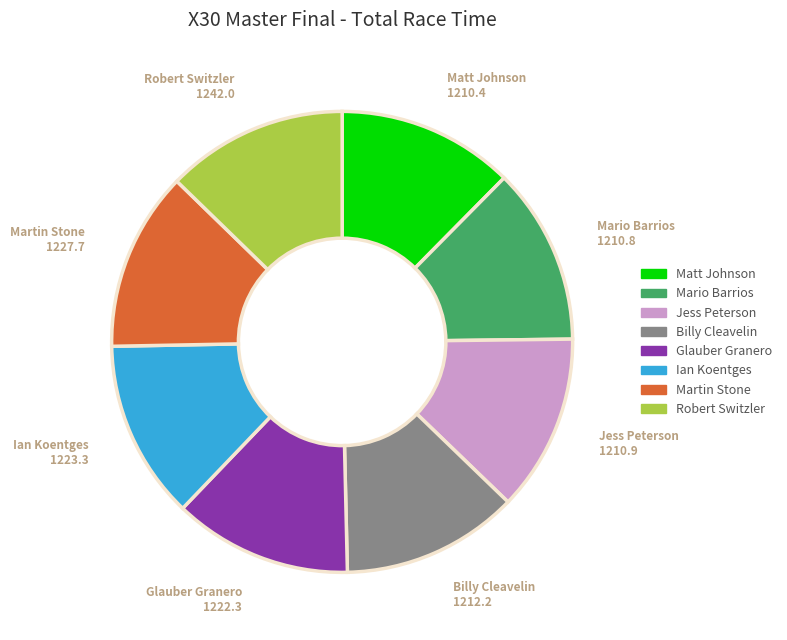

Does any single category account for the majority?

No